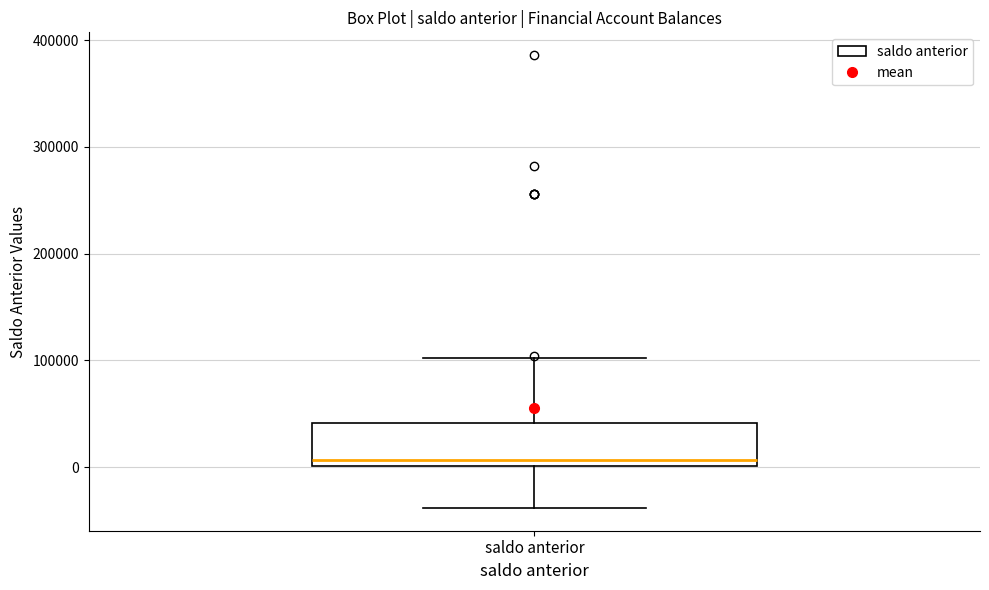

Transcribe this box plot: give where the median line is, the range the box spans, and where the two whiskers end, as read against the y-axis. The values are not printed on the chart, so give them approximately, as read against the axis.

median 10000, box 0 to 40000, whiskers -40000 to 100000